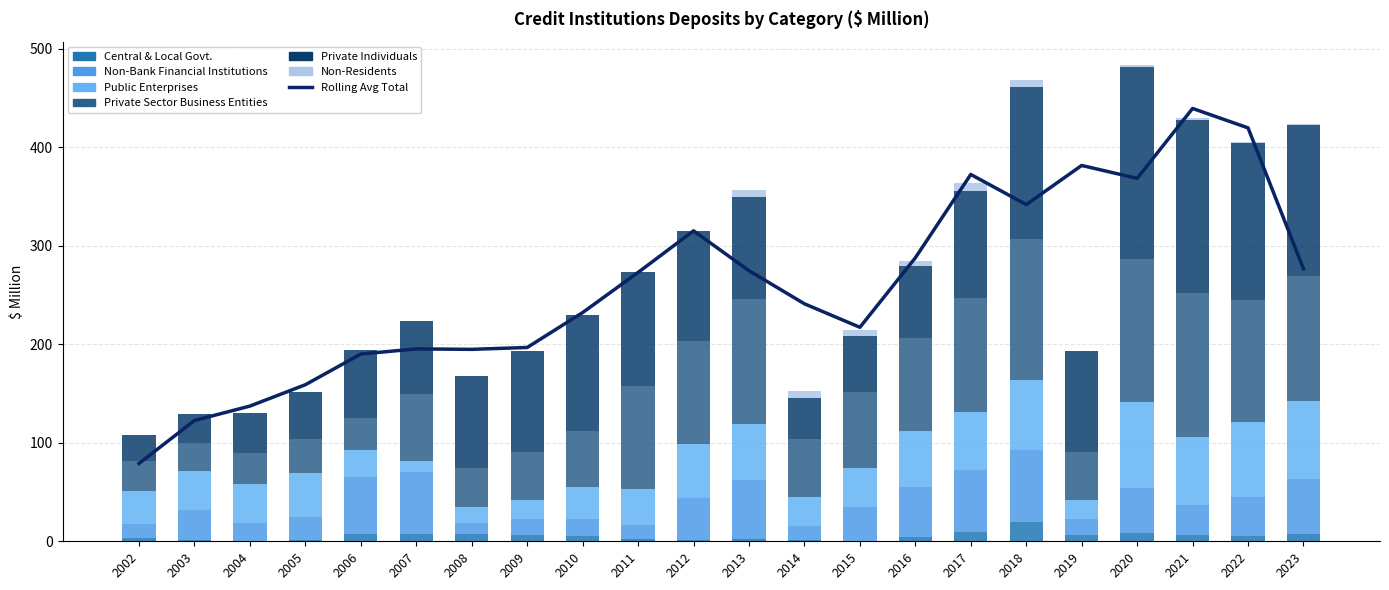

Rank the series by their maximum value, from lowest to highest.

Non-Residents, Central & Local Govt., Non-Bank Financial Institutions, Public Enterprises, Private Sector Business Entities, Private Individuals